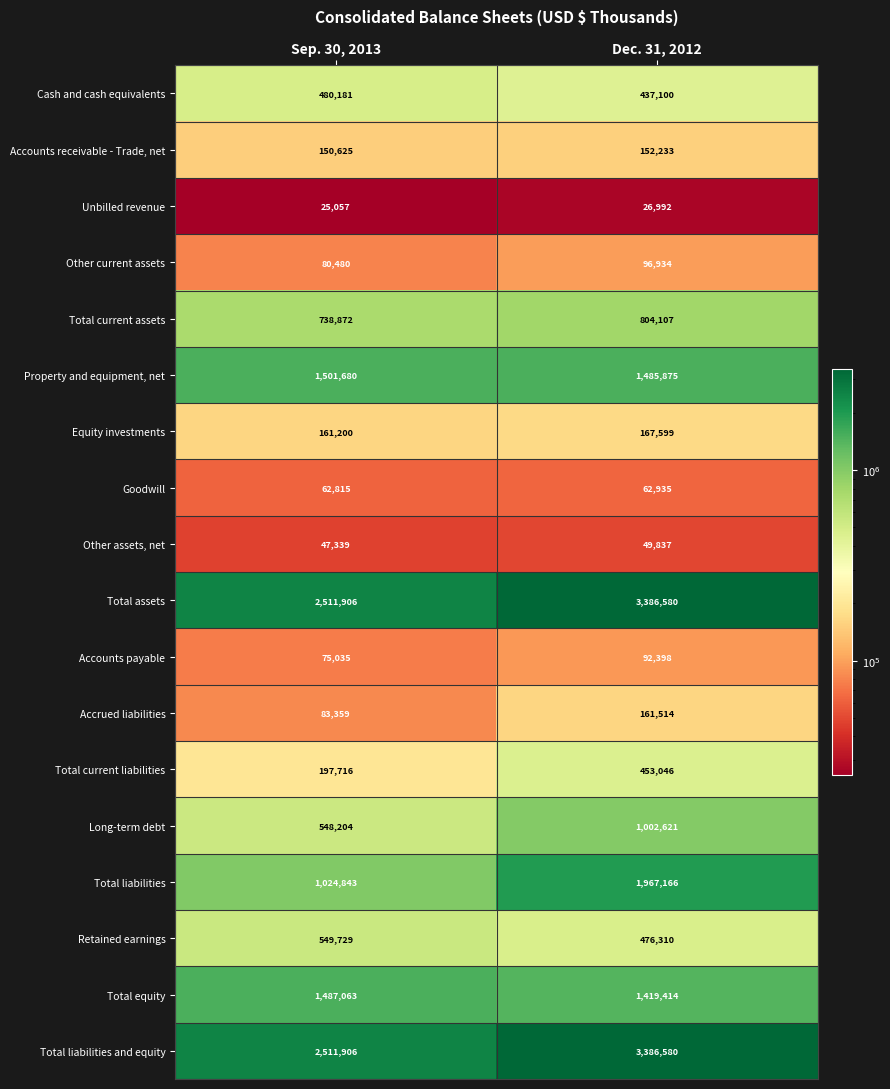

What is the sum of all Accounts payable values?

167433